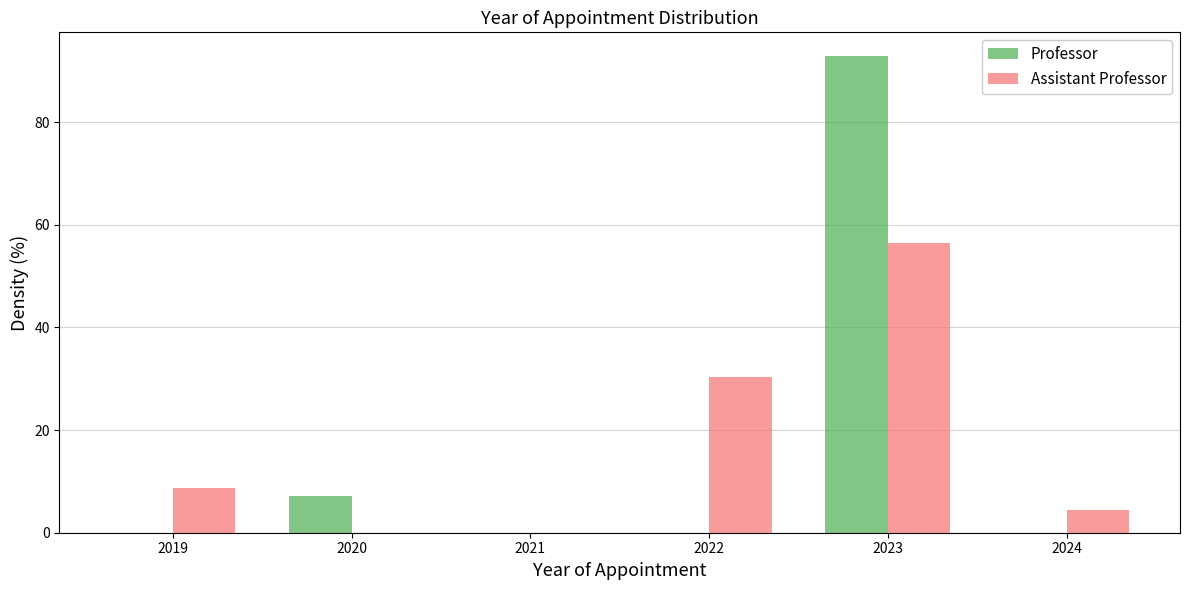

In the Assistant Professor series, which range on the x-axis has the tallest bar?

2022.5 to 2023.5